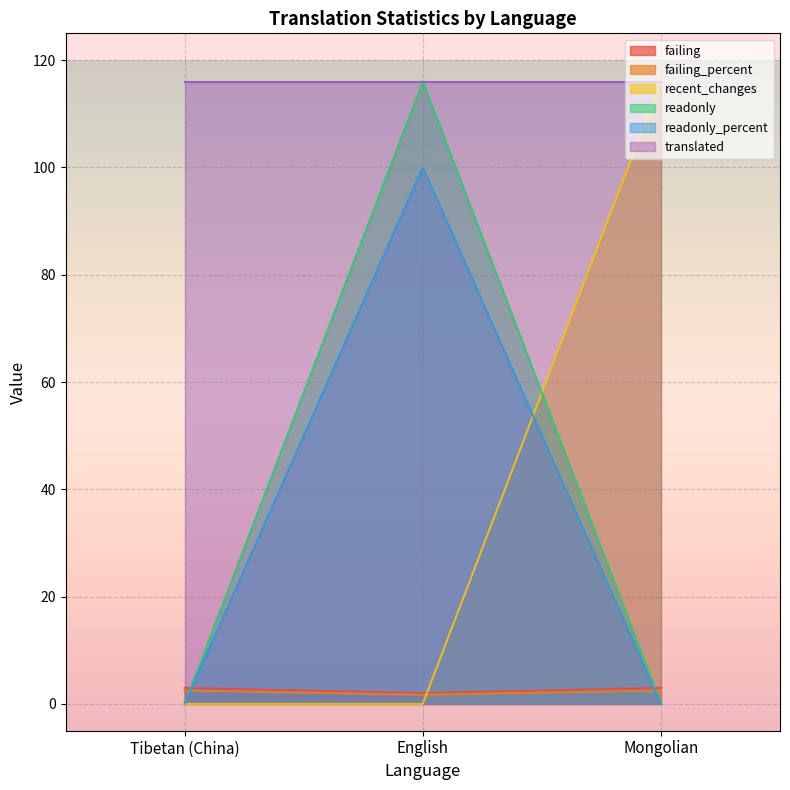

At which category does the chart reach its peak across all series?

Mongolian